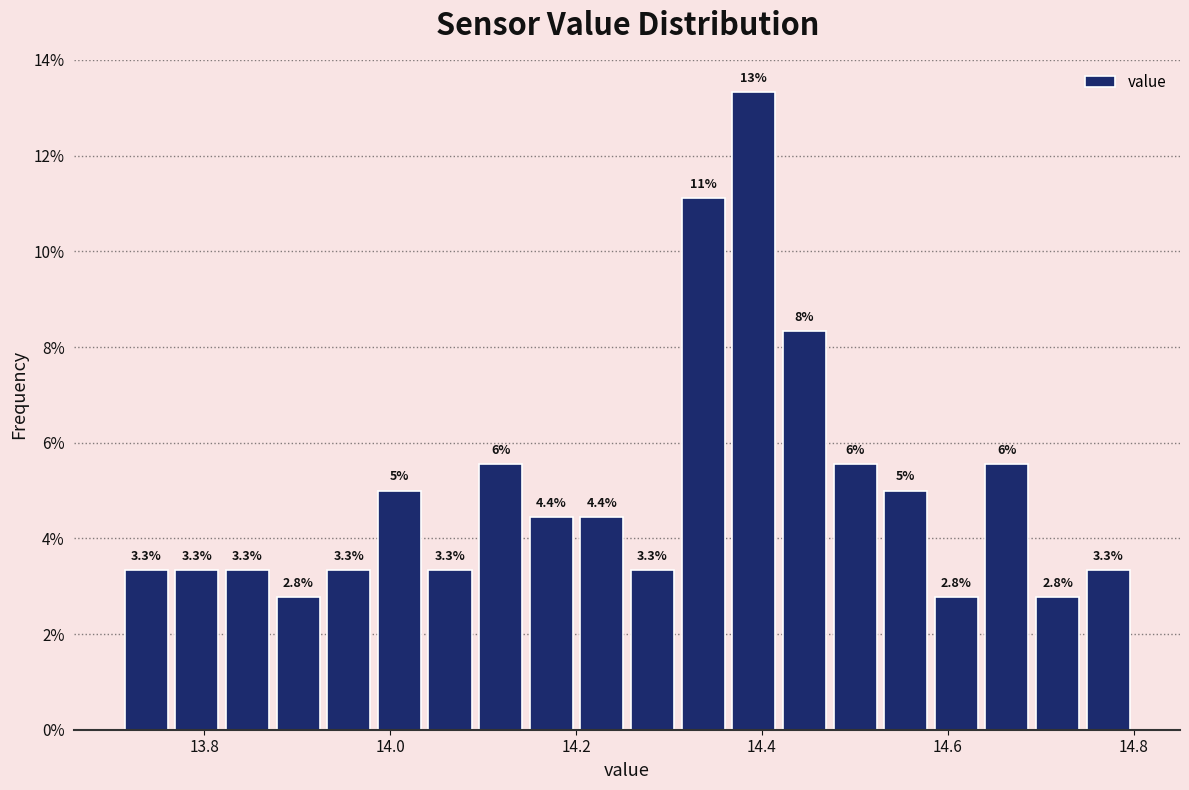

Read against the x-axis, roughly where is the centre of the tallest bar?

14.40